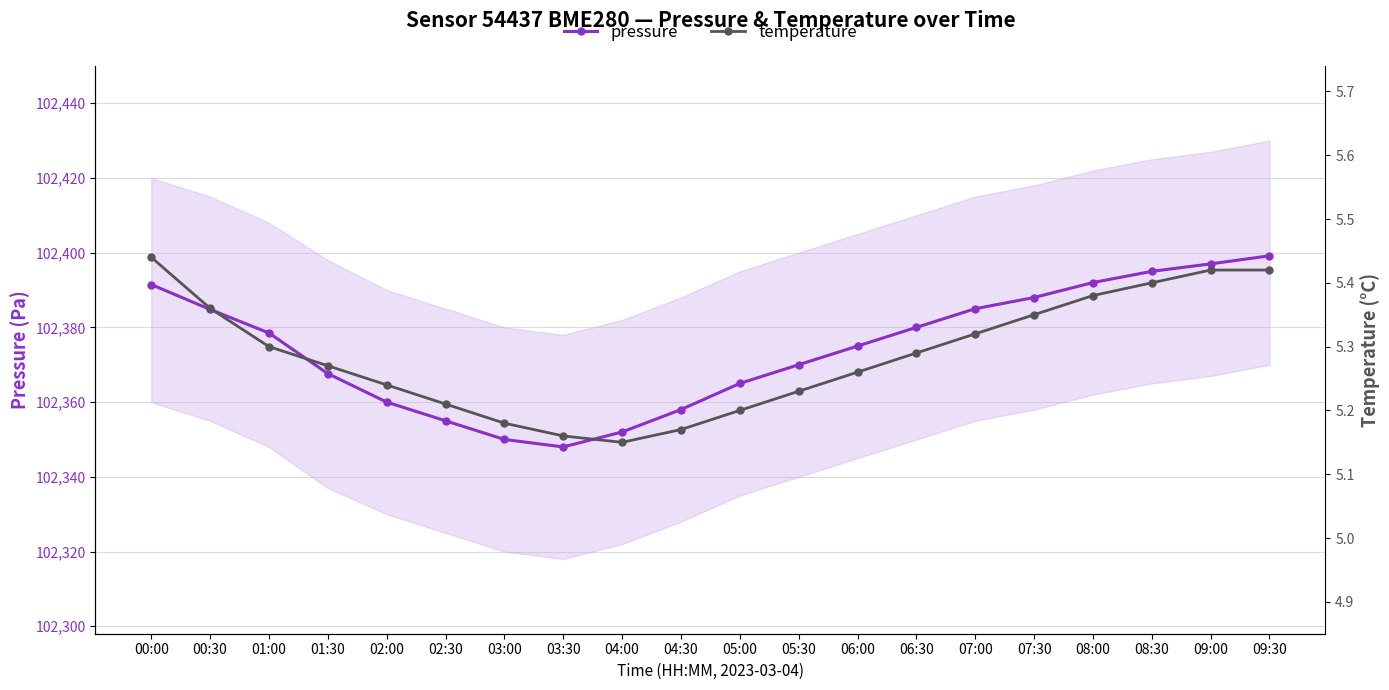

Which series has the largest total across all categories?

pressure